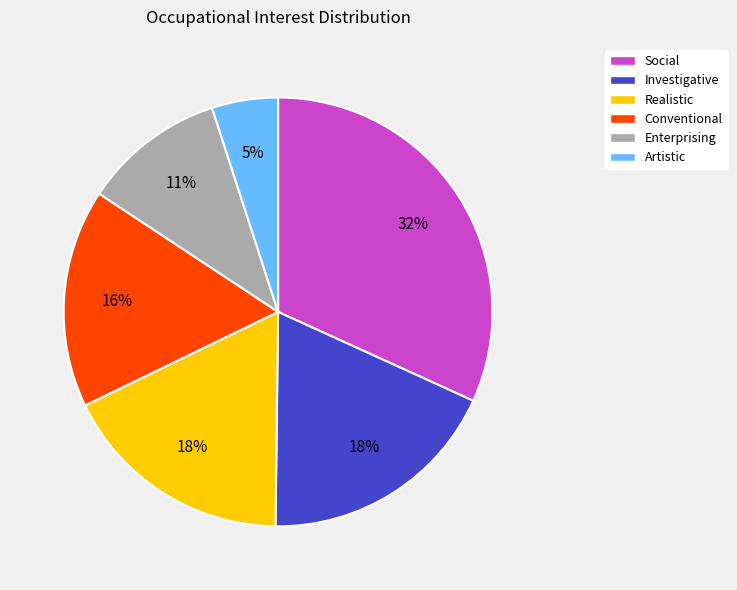

Is it true that Social is 47% of the pie?

False